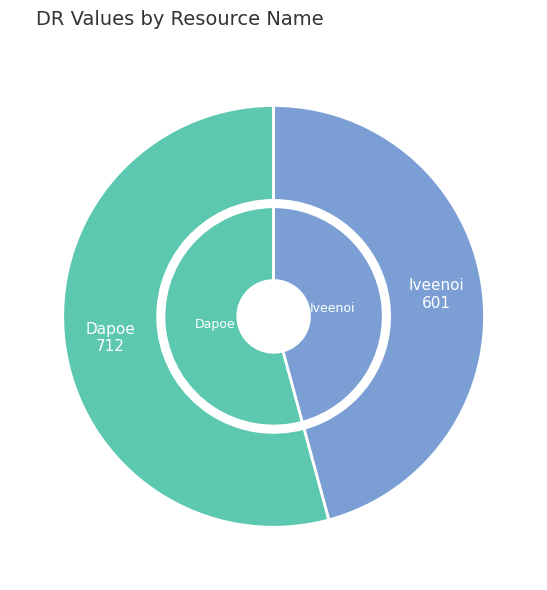

Which category accounts for the majority?

Dapoe